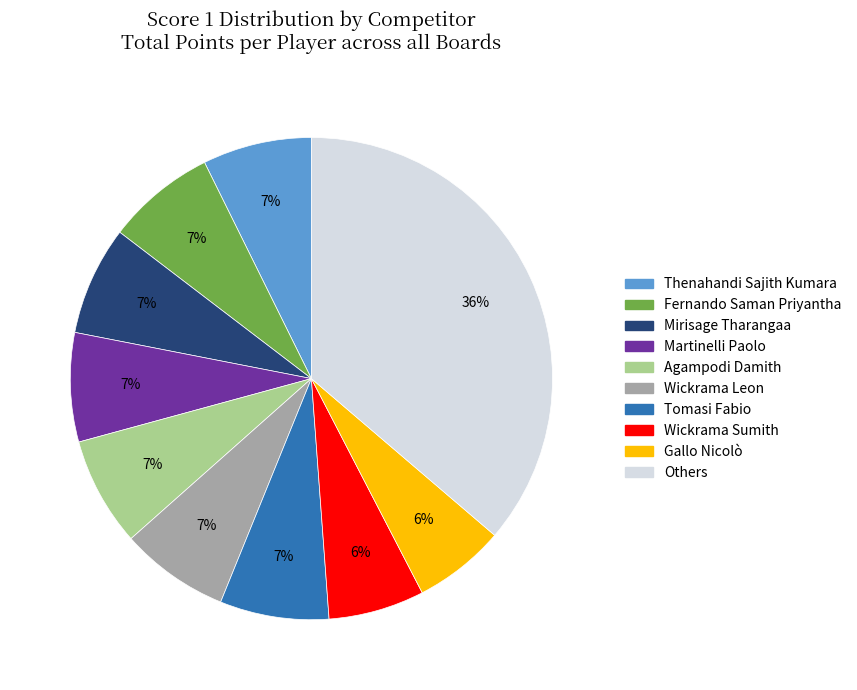

To the nearest percent, what is the average slice percentage?

10%